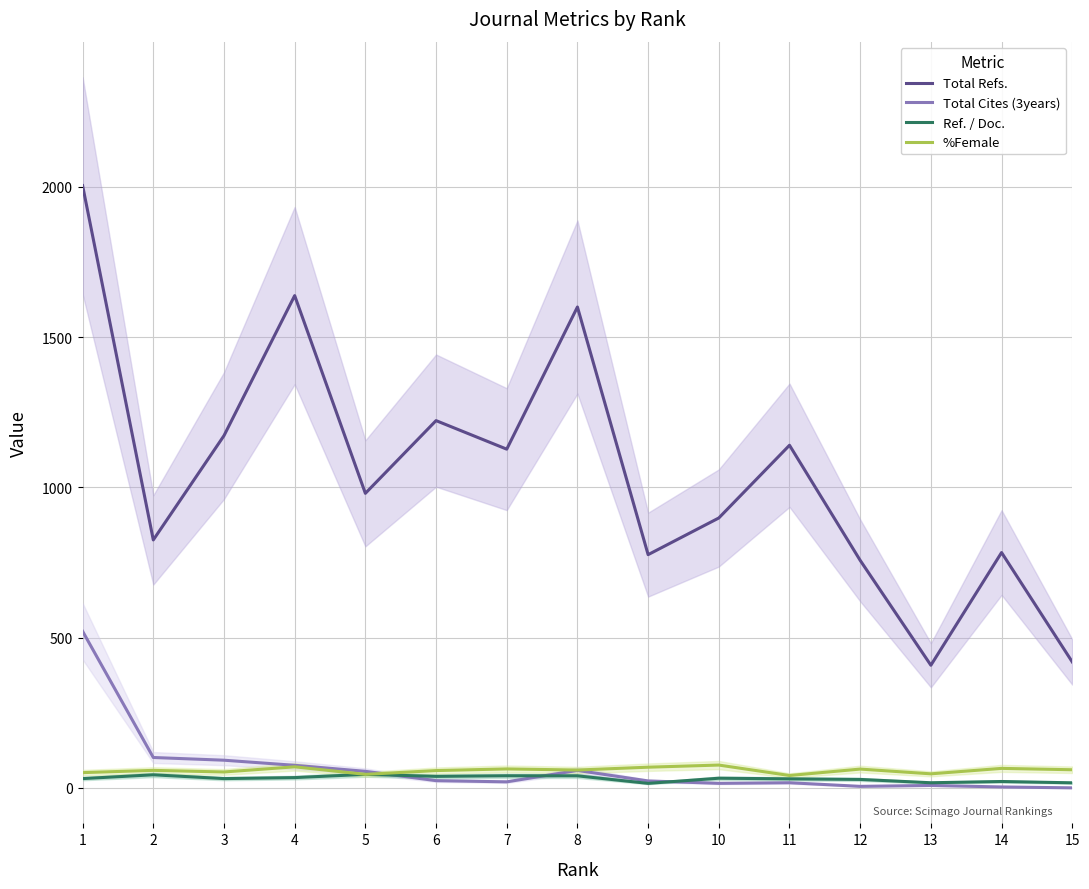

How many lines are shown in the chart?

4